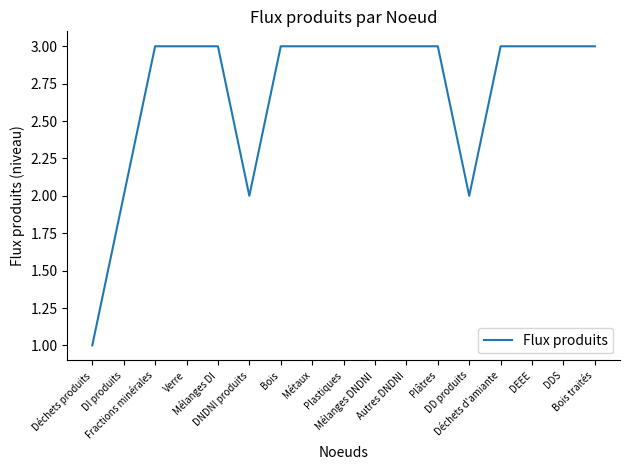

What value does the data have at Bois?

3